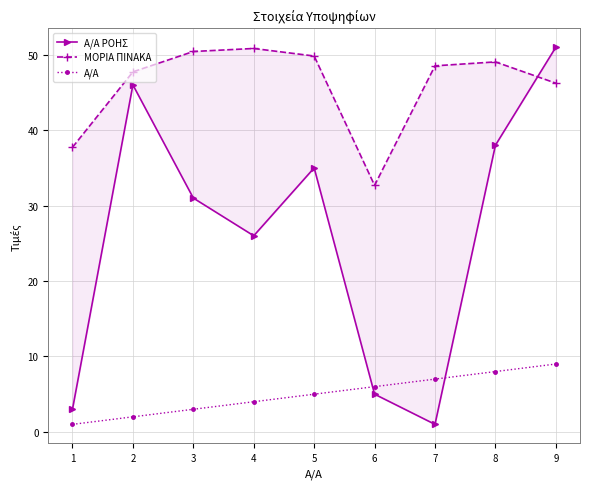

List the labels in order of ΜΟΡΙΑ ΠΙΝΑΚΑ value, largest first.

4, 3, 5, 8, 7, 2, 9, 1, 6